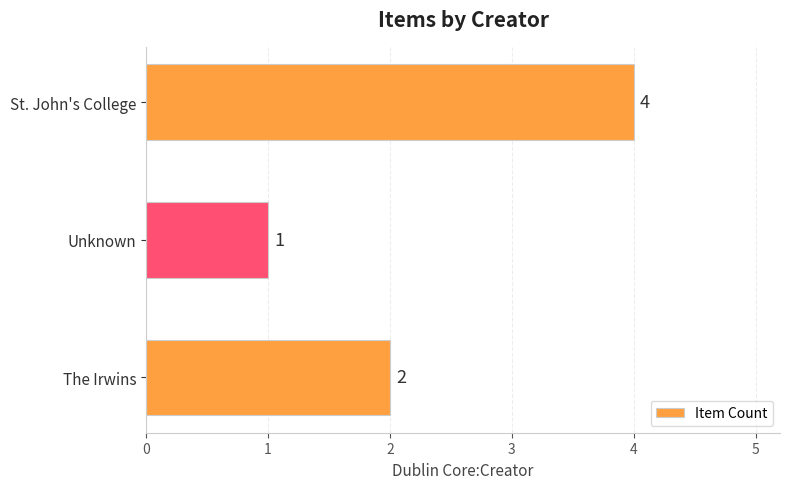

Count the values in the range 1 to 4.

3